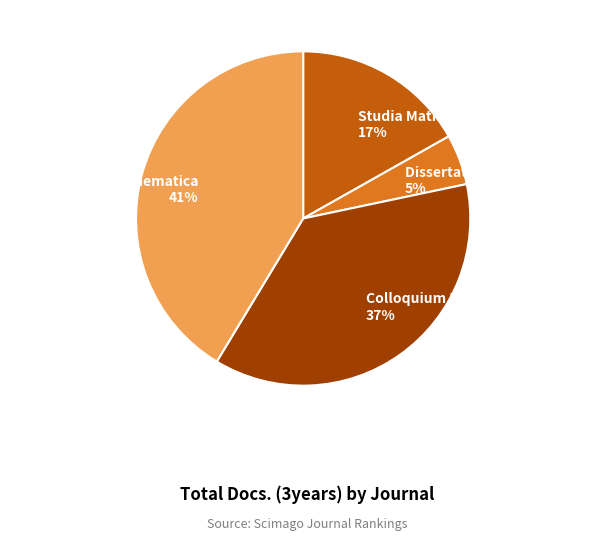

Count the number of slices in the pie.

4